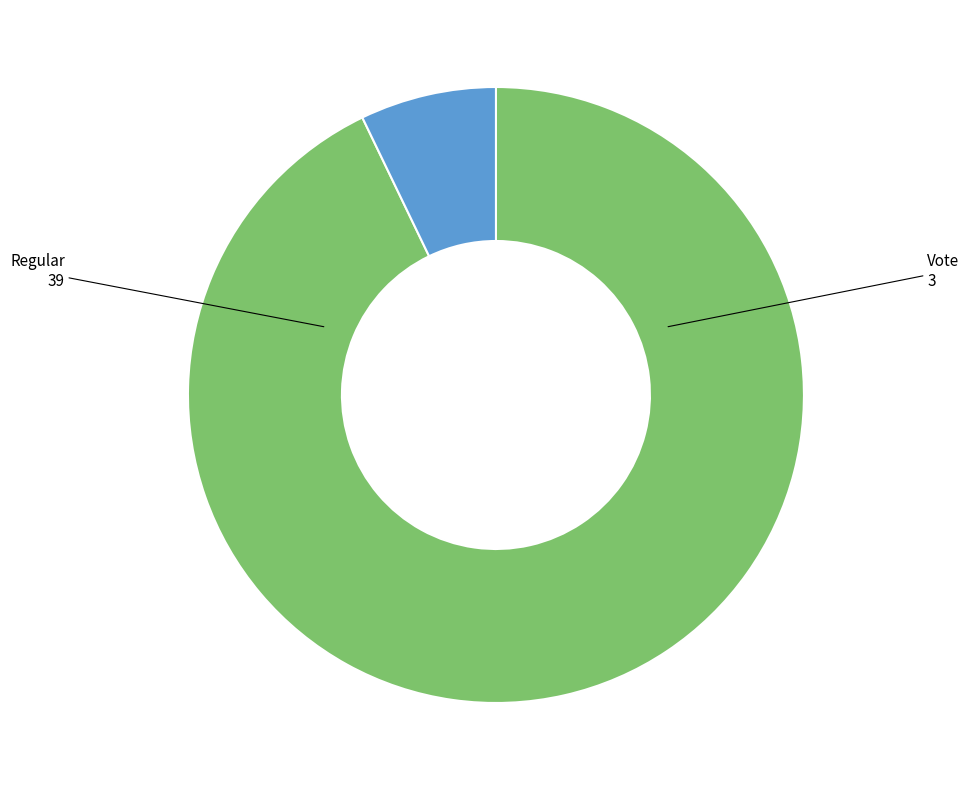

Is there a majority slice in this chart?

Yes